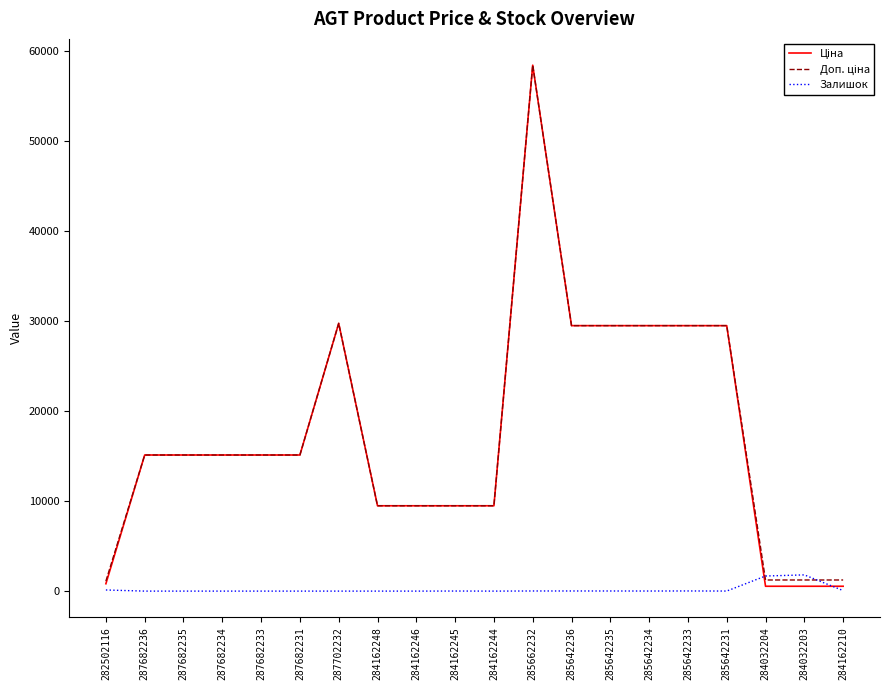

At how many categories does at least one series exceed 27069?

7